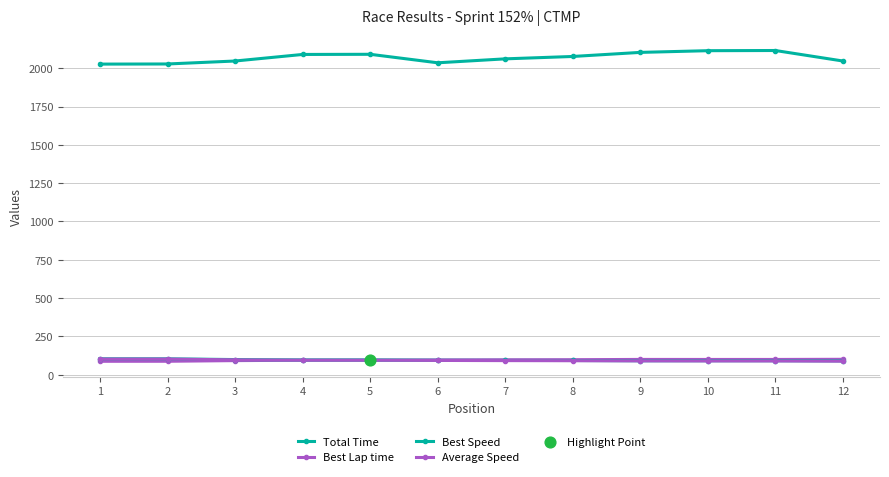

Which series has the largest total across all categories?

Total Time